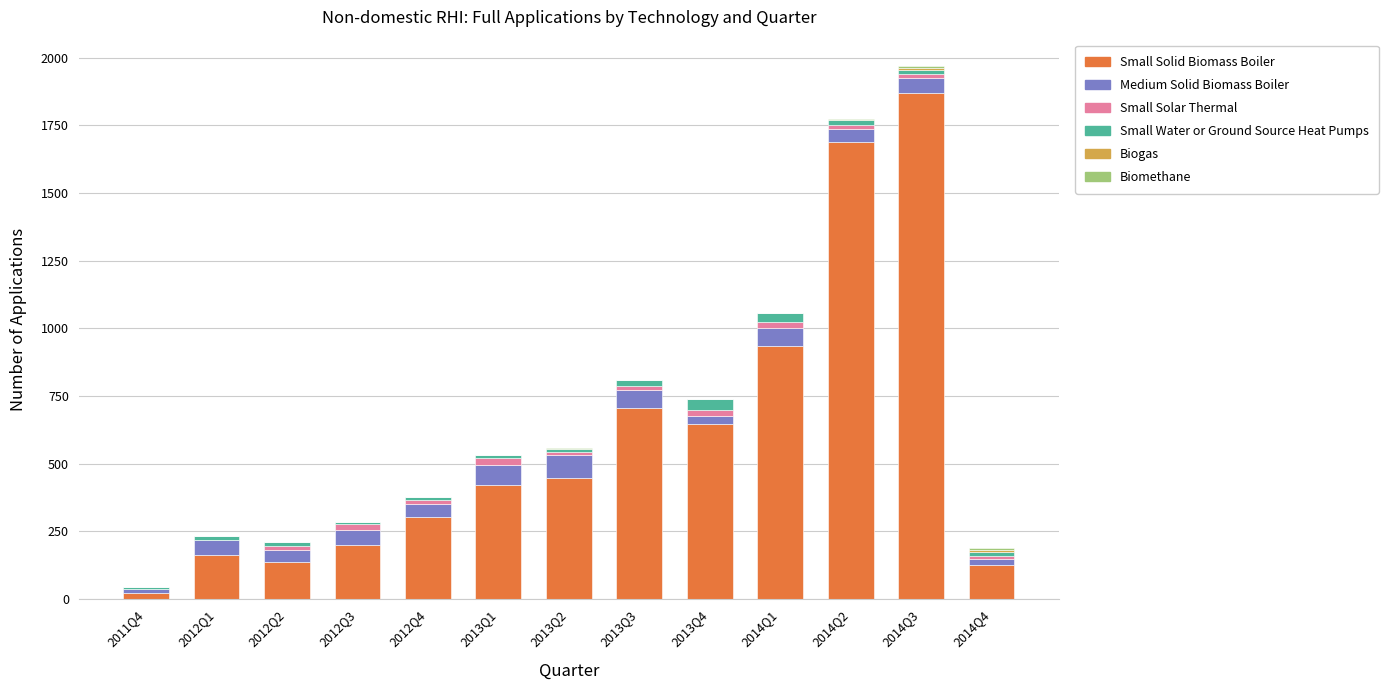

How many series are shown in this chart?

6